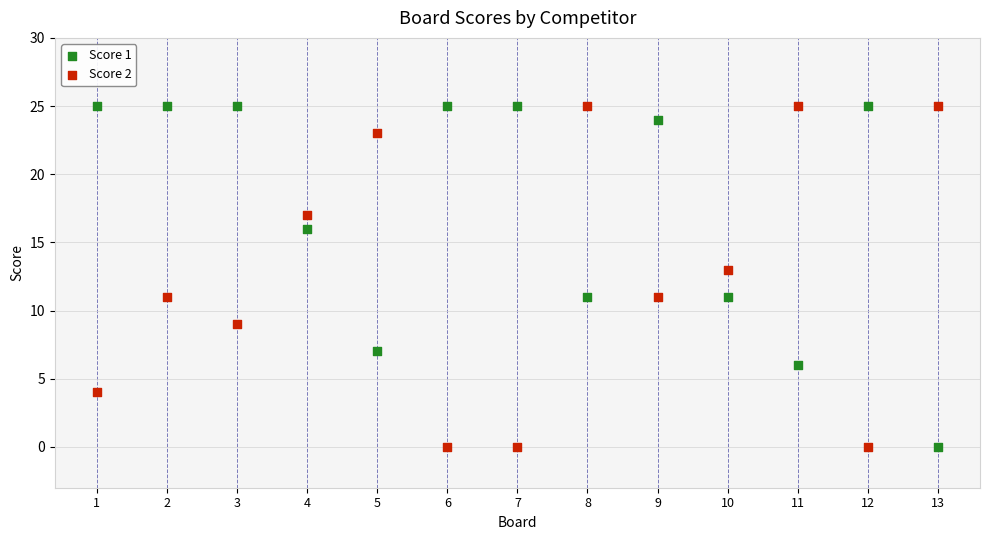

What is the X range (max minus min) for the scatter plot?

12